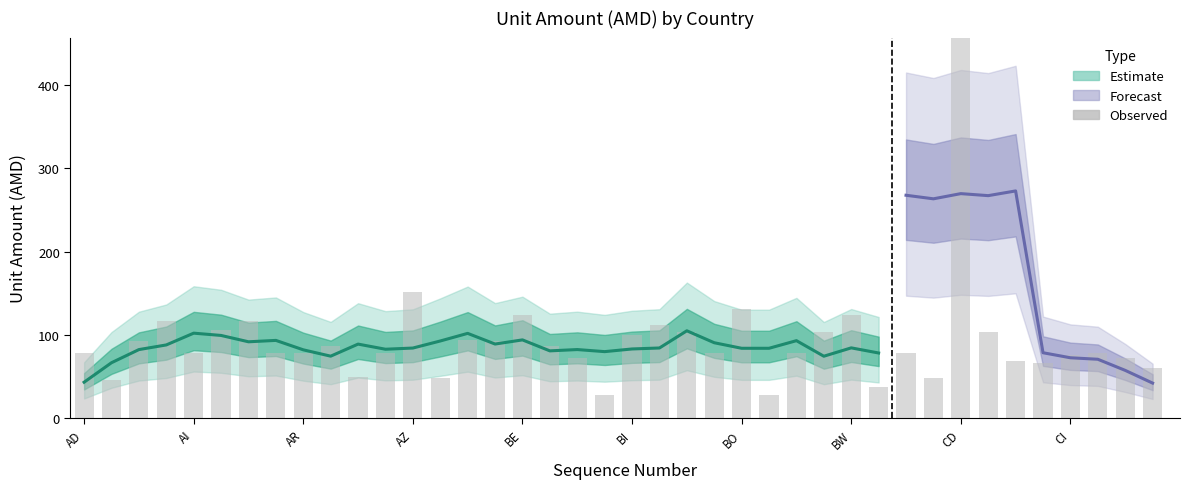

What is the change in value from AZ to 24?

+14.8